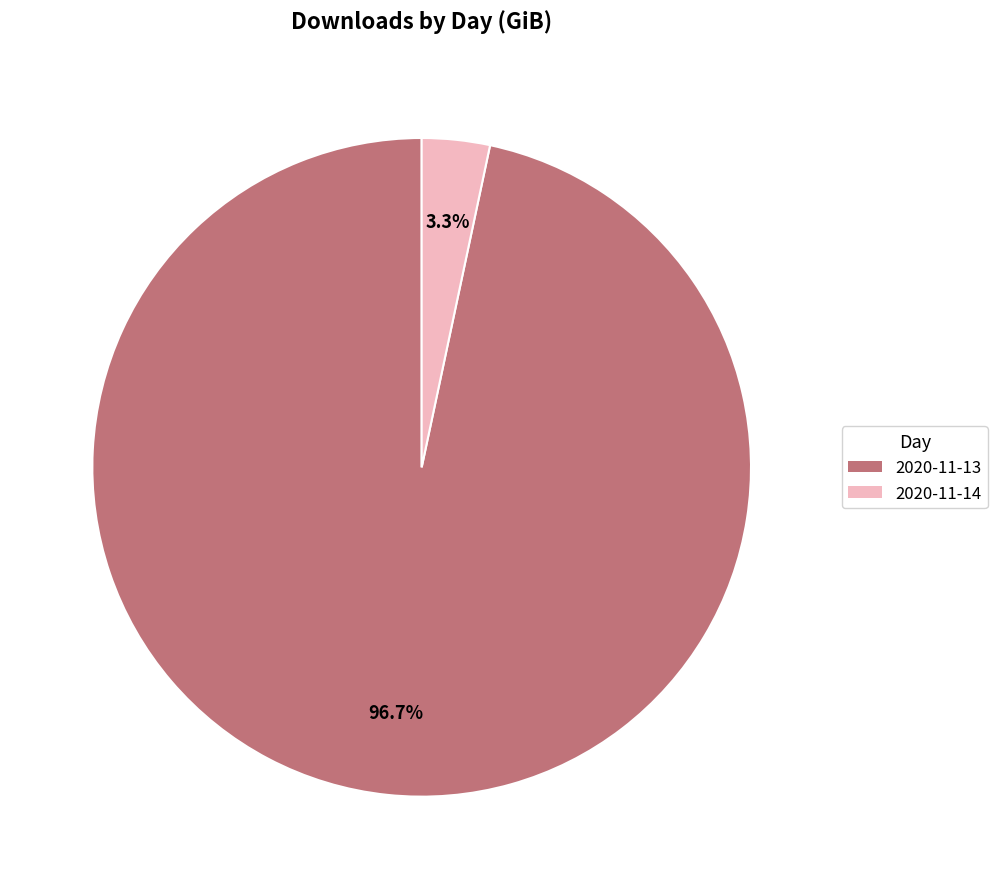

How many slices are in this pie chart?

2